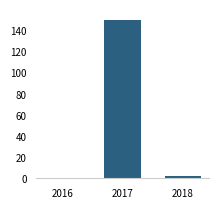

Where is the data nearest to the value 75?

2018